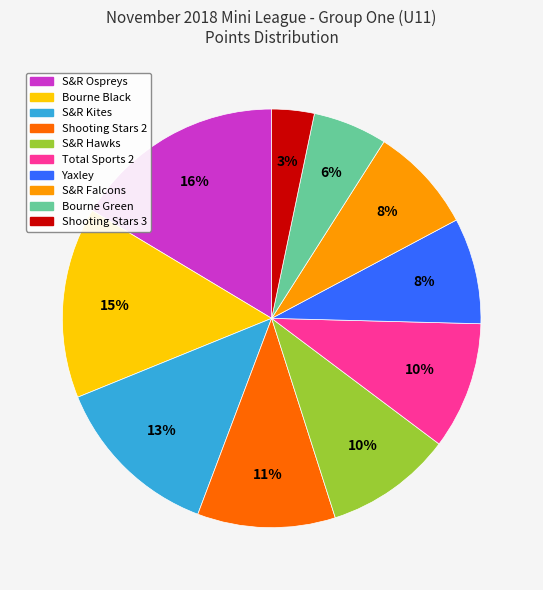

How many slices are in this pie chart?

10